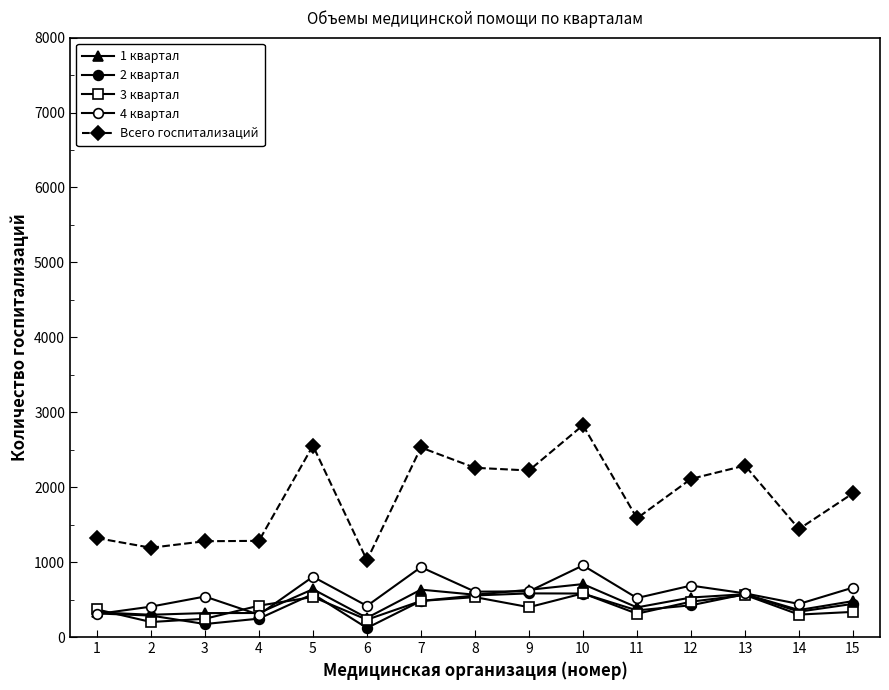

What is the value of the 4 квартал point at the 3rd from the left?

541